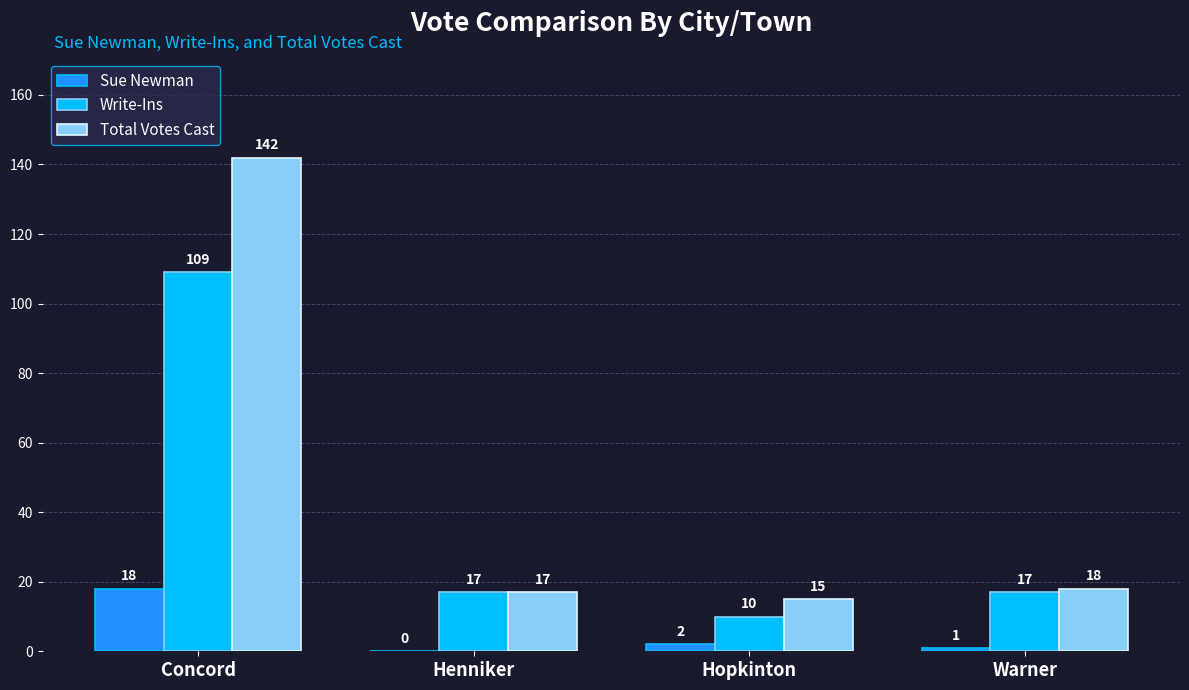

What value does the Total Votes Cast series have at Concord, to the nearest 50?

150